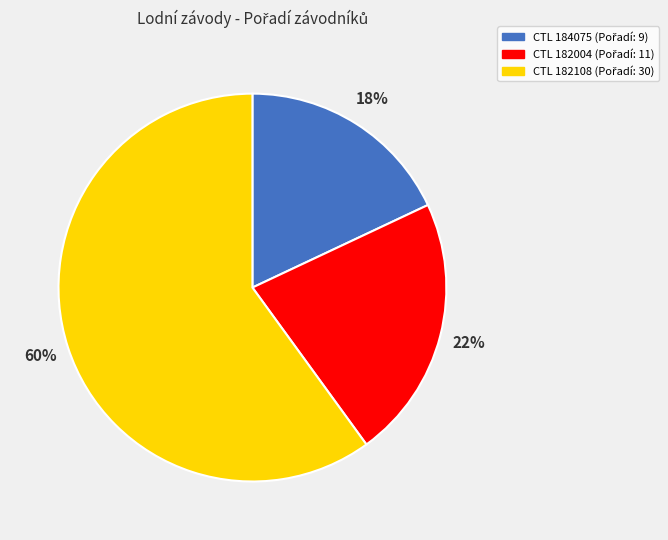

Count the number of slices in the pie.

3